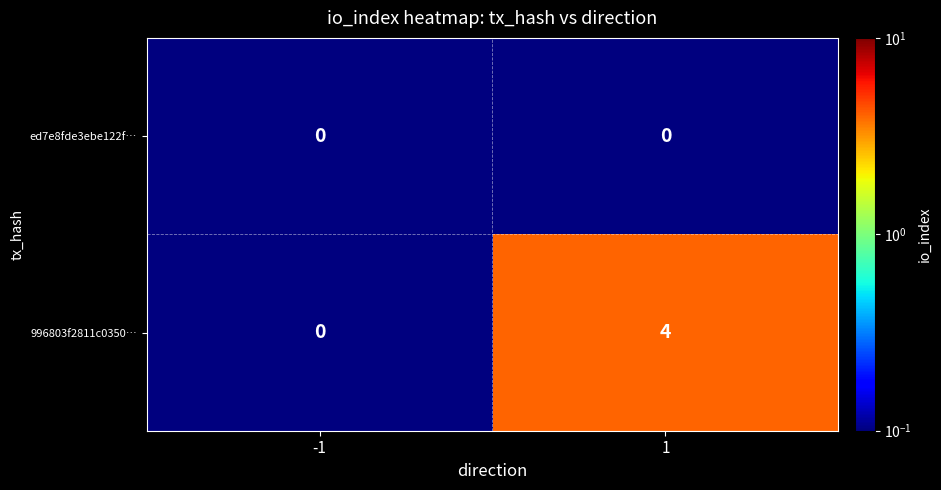

What is the total value across all series at 1?

4